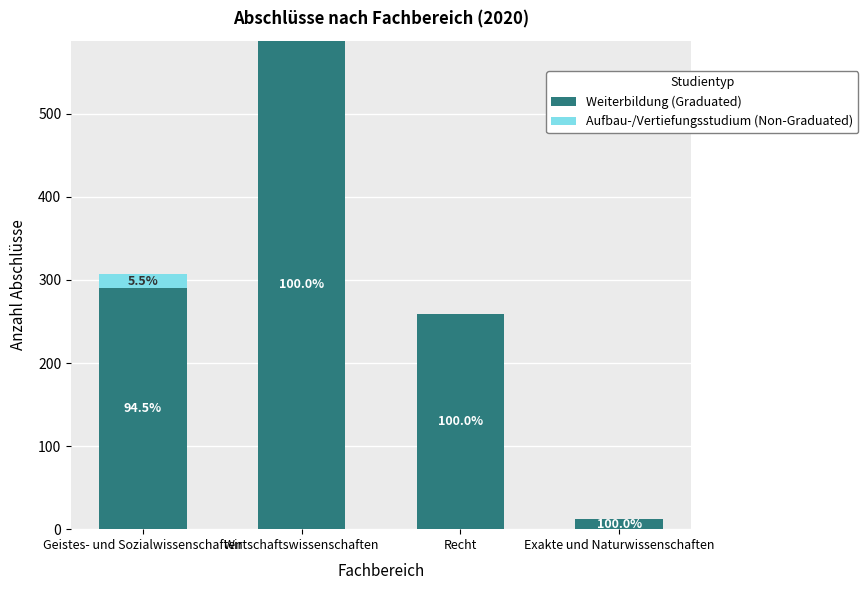

The value of Aufbau-/Vertiefungsstudium (Non-Graduated) at Geistes- und Sozialwissenschaften is 12. True or false?

False